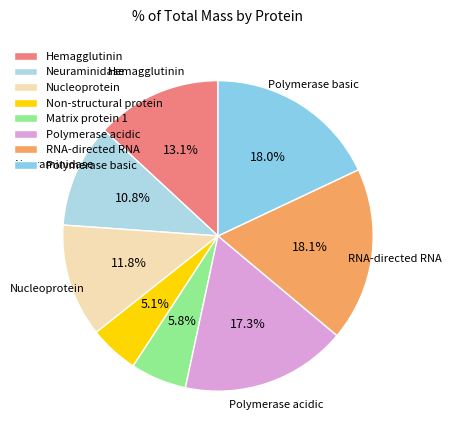

The Neuraminidase slice represents 11% of the pie. True or false?

True